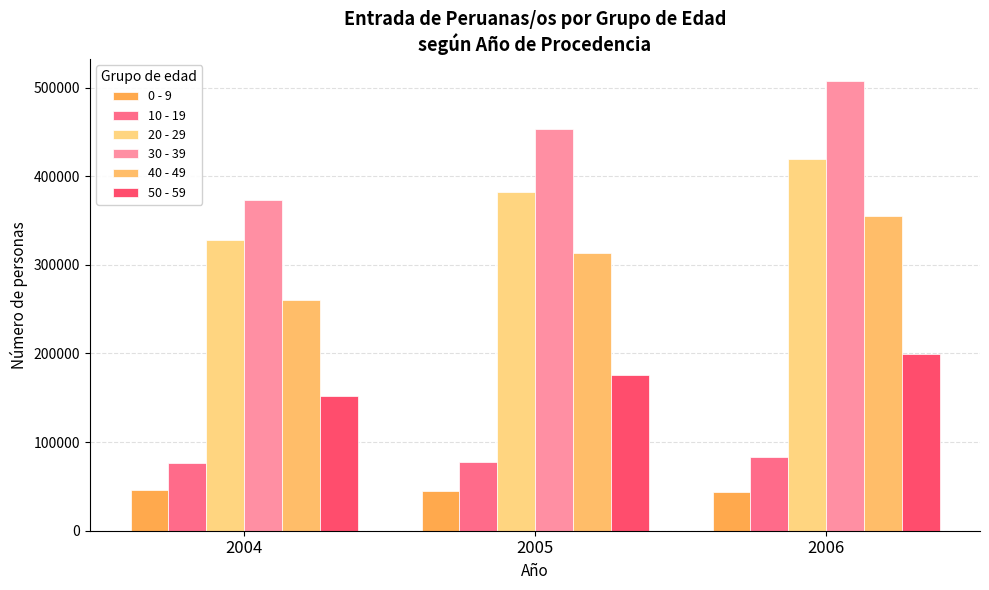

At which label is 40 - 49 closest to 307709?

2005